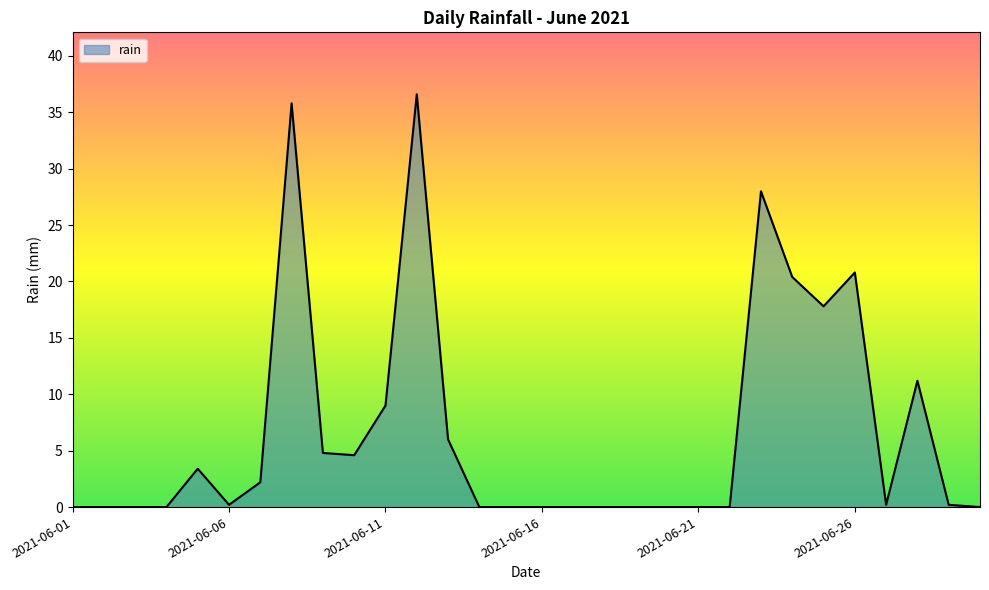

What is the maximum value shown in the chart?

36.6